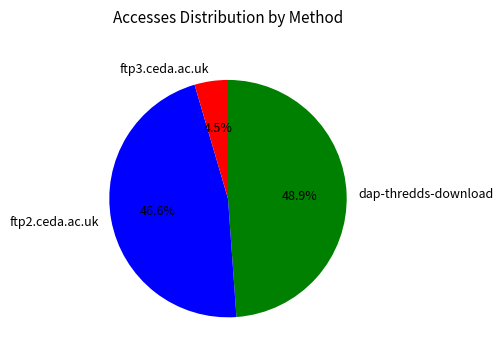

To the nearest percent, what is the average slice percentage?

33%